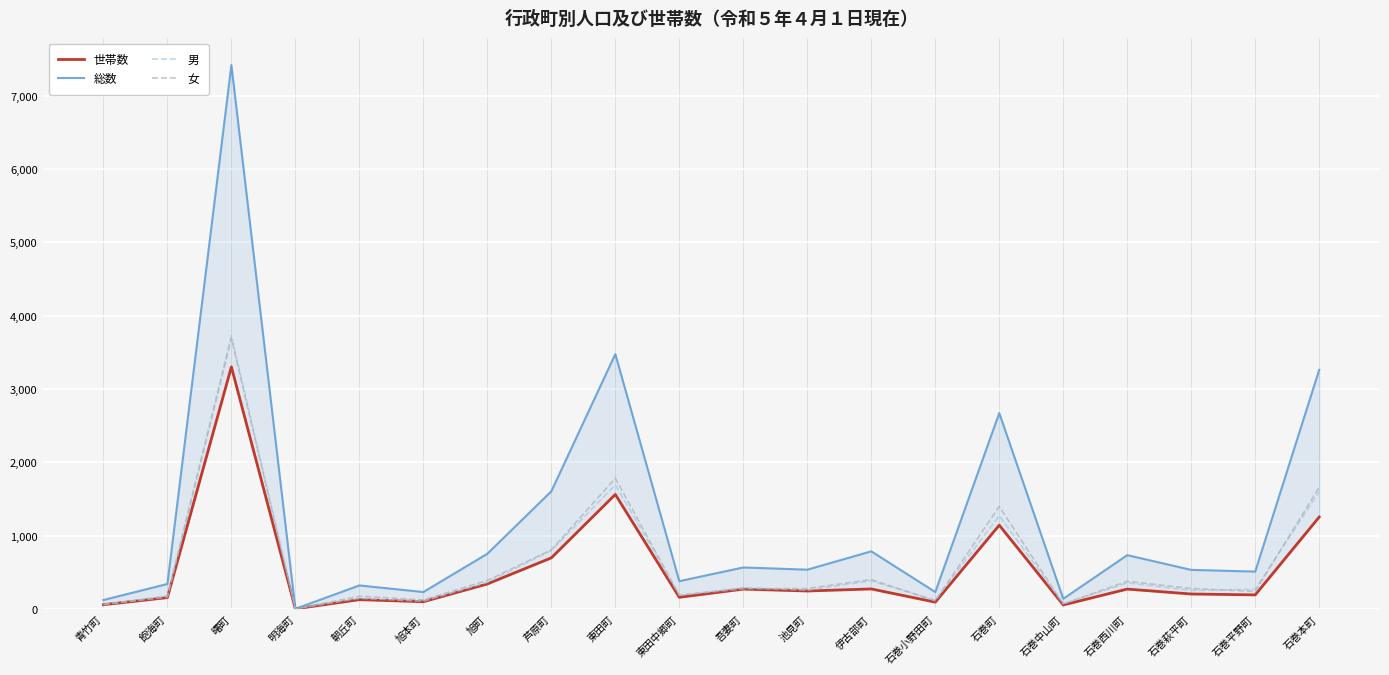

At which category does 女 reach its first local valley?

明海町